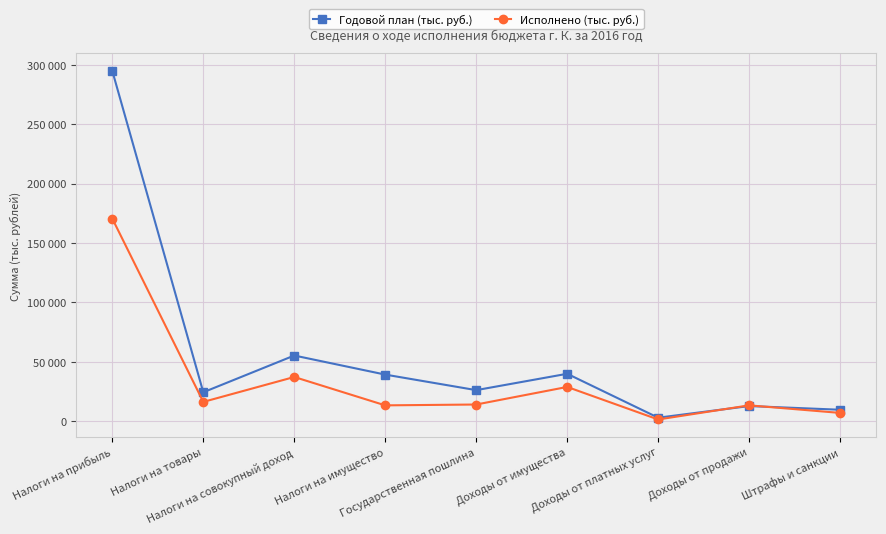

At Государственная пошлина, list the series in order from smallest to largest.

Исполнено (тыс. руб.), Годовой план (тыс. руб.)